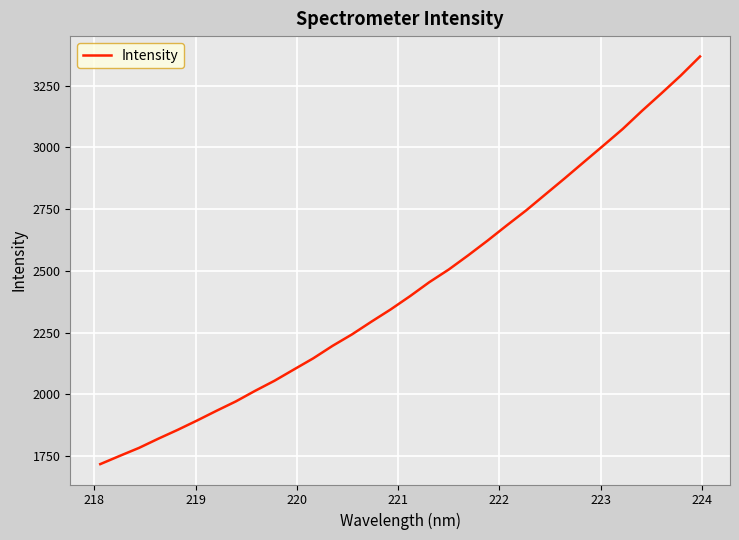

What is the minimum value shown in the chart?

1717.9